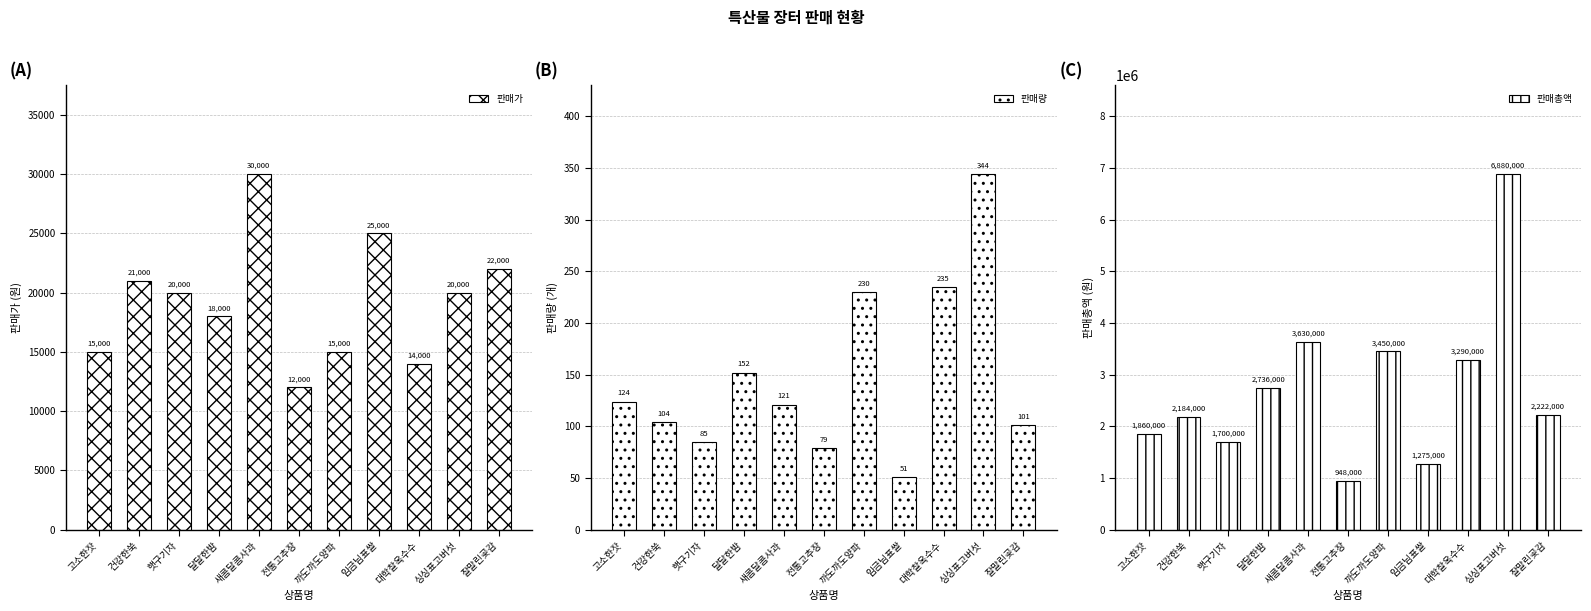

What is the average value of the 판매총액 series?

2743182